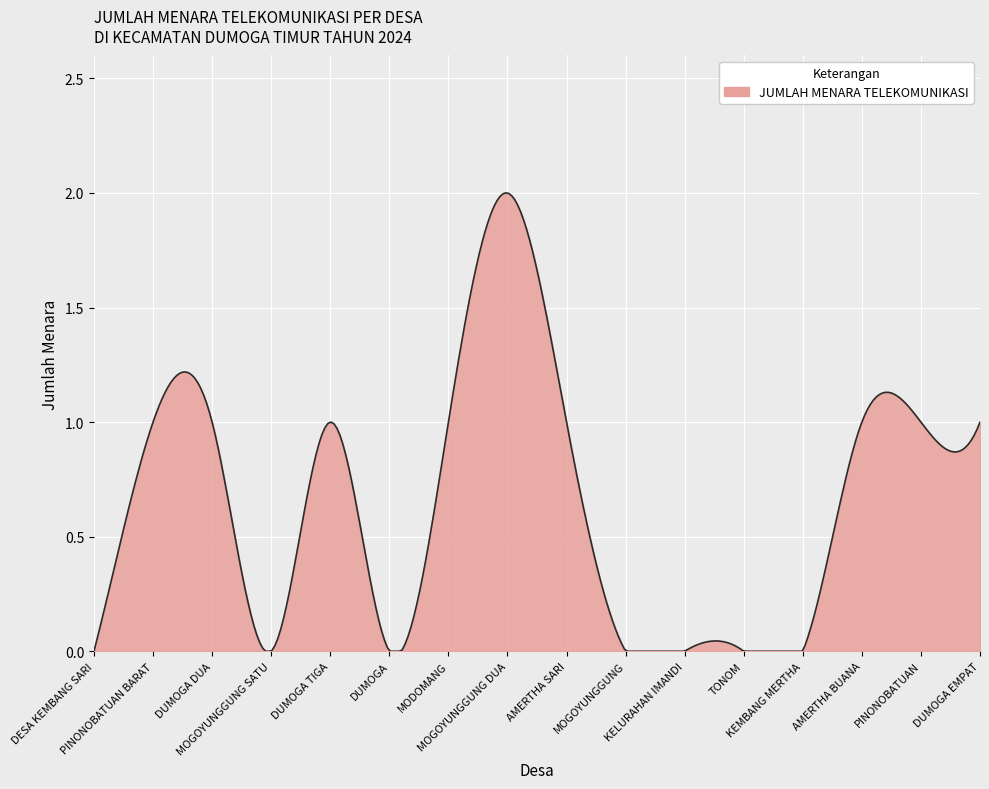

Is this an area chart (filled region under the line)?

Yes